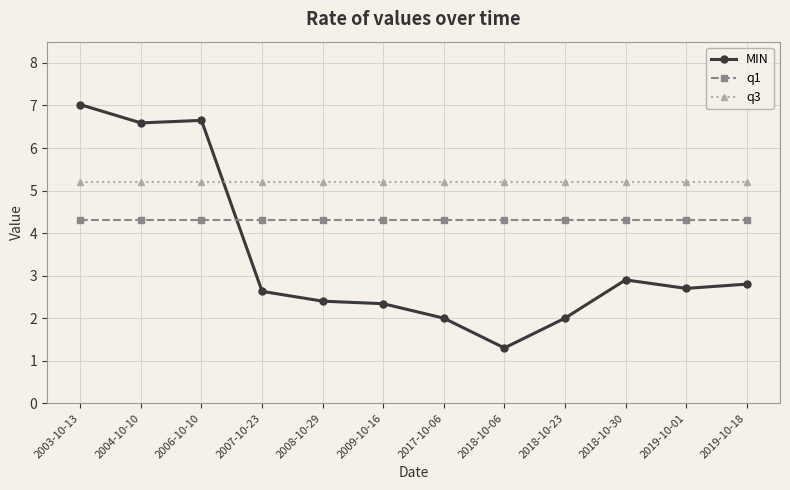

What is the label of the 8th point from the left?

2018-10-06